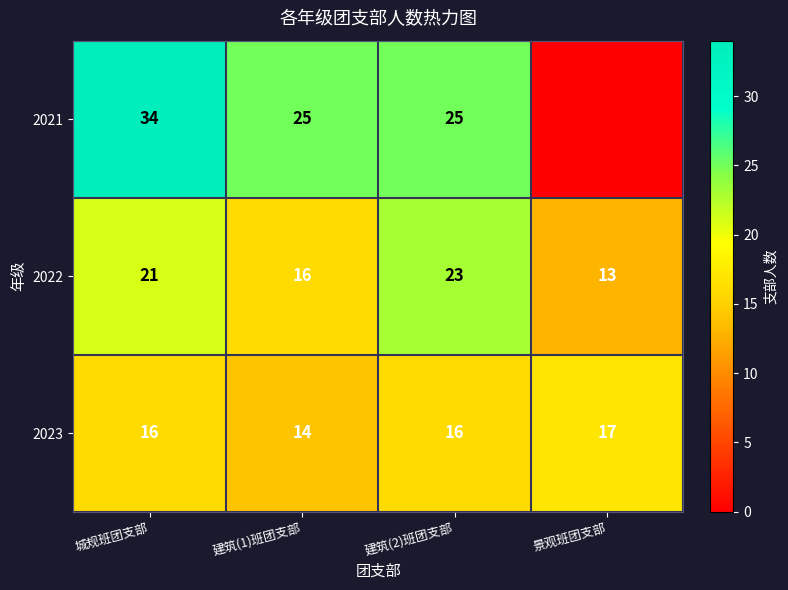

What is the total value across all series at 城规班团支部?

71